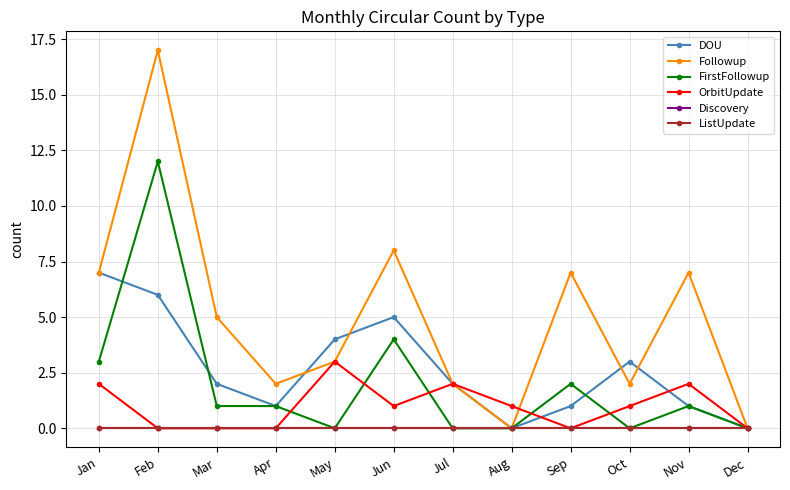

How many interior local peaks does the FirstFollowup series have?

4